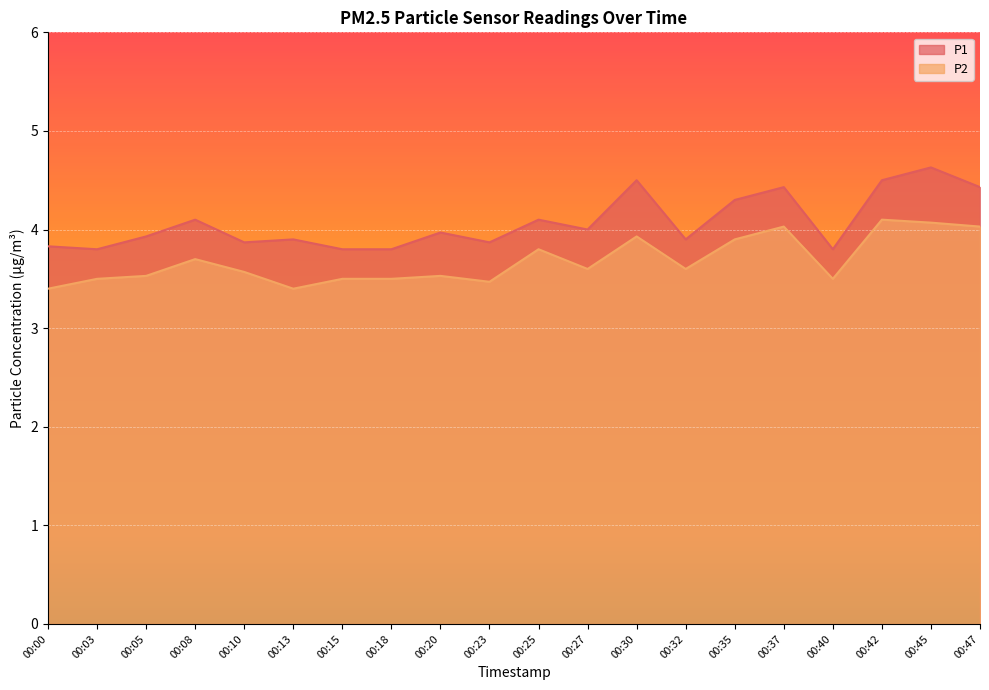

List the series in order of their peak value, lowest first.

P2, P1